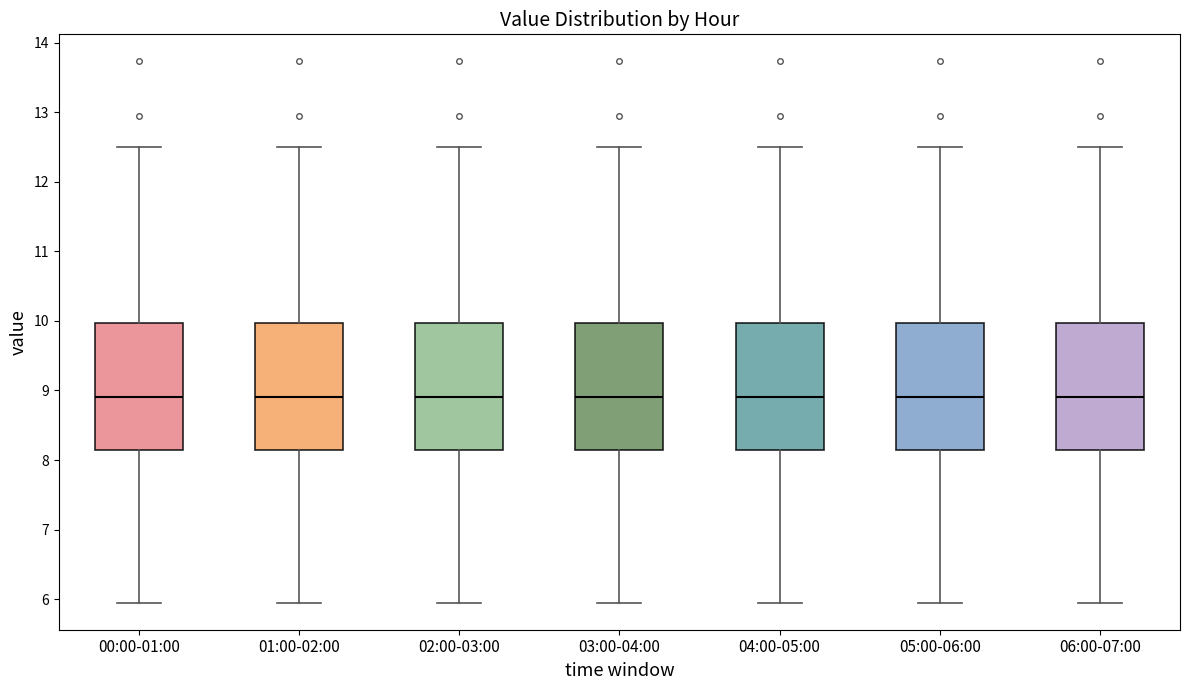

Reading left to right, read every box against the y-axis: the position of its median line, the range the box covers, and the ends of its whiskers. The values are not printed on the chart, so give them approximately, as read against the axis.

00:00-01:00: median 8.9, box 8.1 to 10.0, whiskers 6.0 to 12.5
01:00-02:00: median 8.9, box 8.1 to 10.0, whiskers 6.0 to 12.5
02:00-03:00: median 8.9, box 8.1 to 10.0, whiskers 6.0 to 12.5
03:00-04:00: median 8.9, box 8.1 to 10.0, whiskers 6.0 to 12.5
04:00-05:00: median 8.9, box 8.1 to 10.0, whiskers 6.0 to 12.5
05:00-06:00: median 8.9, box 8.1 to 10.0, whiskers 6.0 to 12.5
06:00-07:00: median 8.9, box 8.1 to 10.0, whiskers 6.0 to 12.5